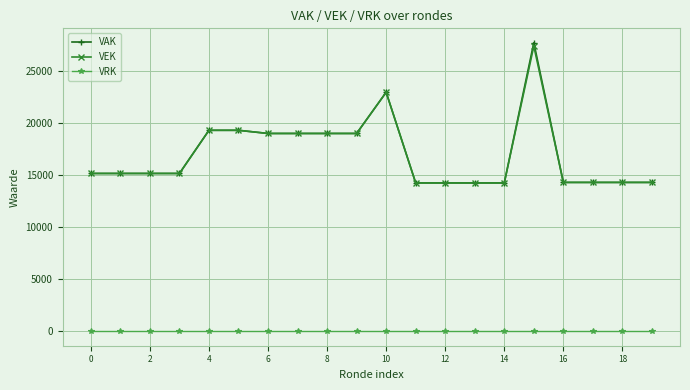

True or false: VRK and VAK cross at least once.

False